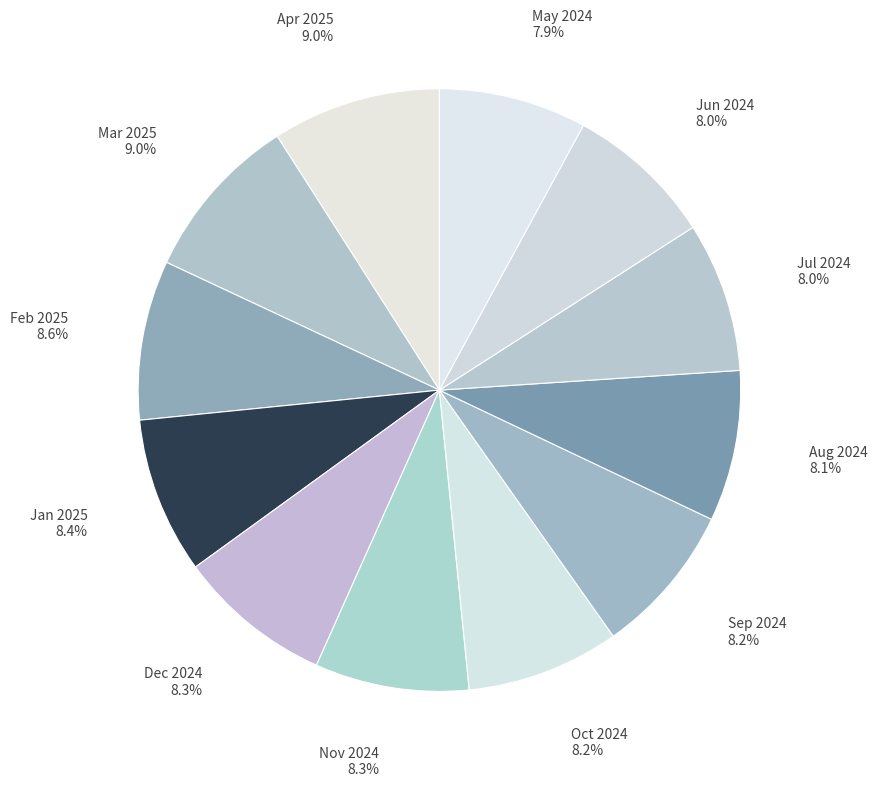

How many segments does this pie chart have?

12